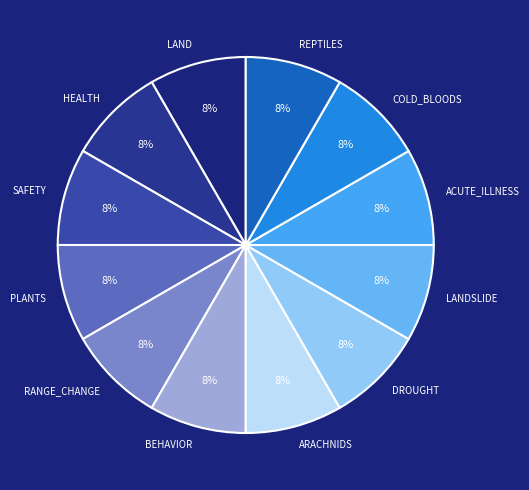

To the nearest percent, what is the difference between the largest and smallest slice percentages?

0%